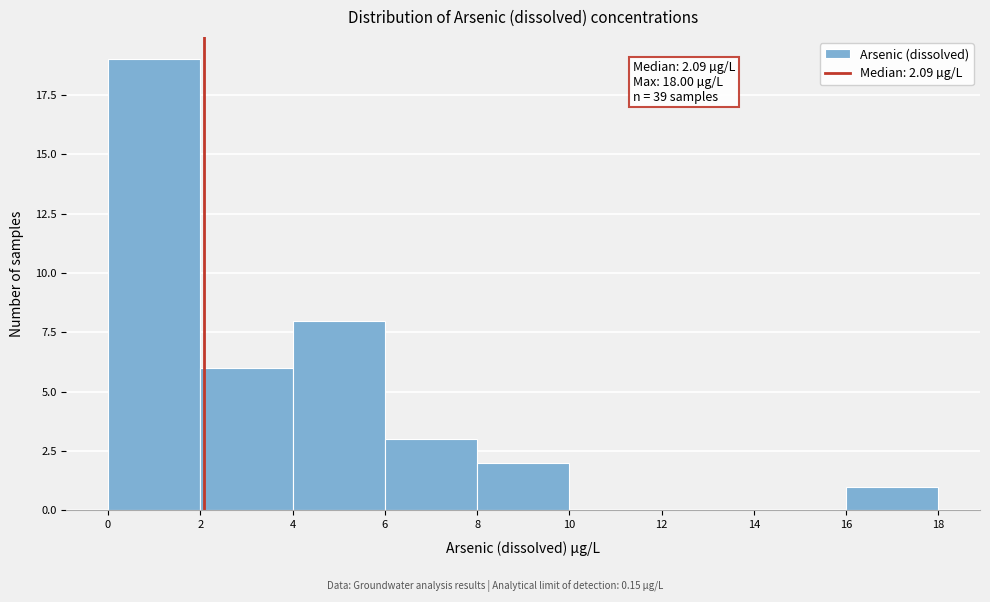

Over which range of the x-axis is the bar tallest?

0 to 2